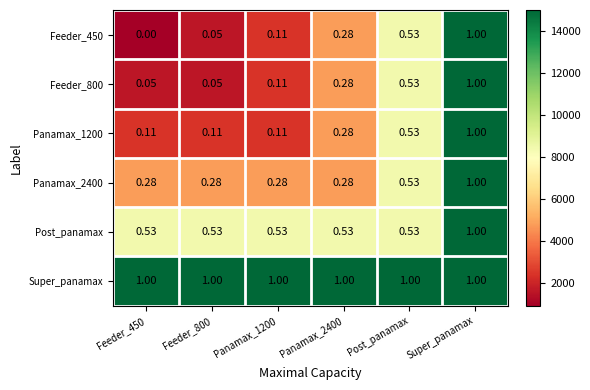

Which category has the highest value in the Post_panamax series?

Super_panamax